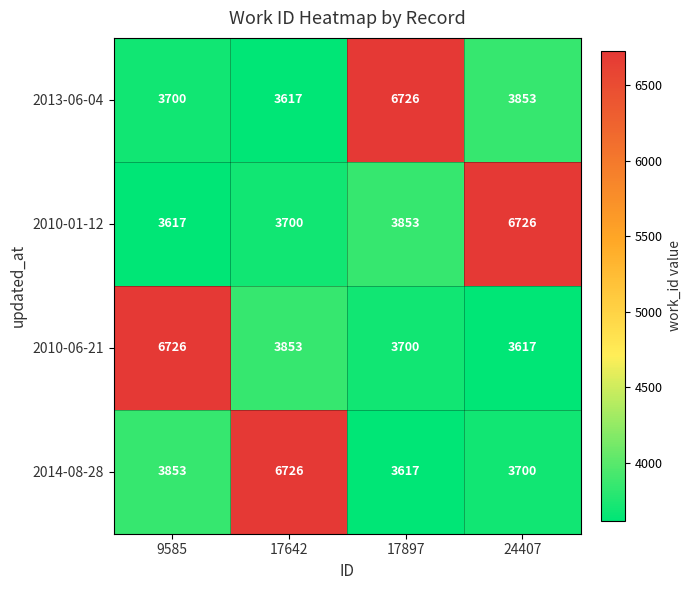

How many series are shown in this chart?

4